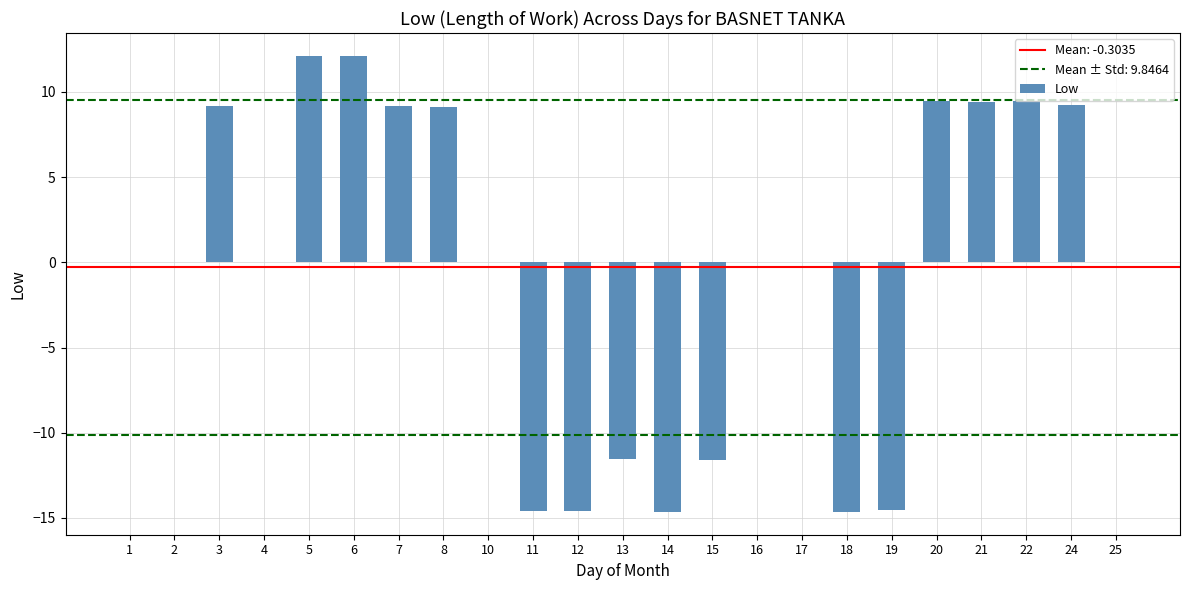

Count the number of data series in this chart.

1